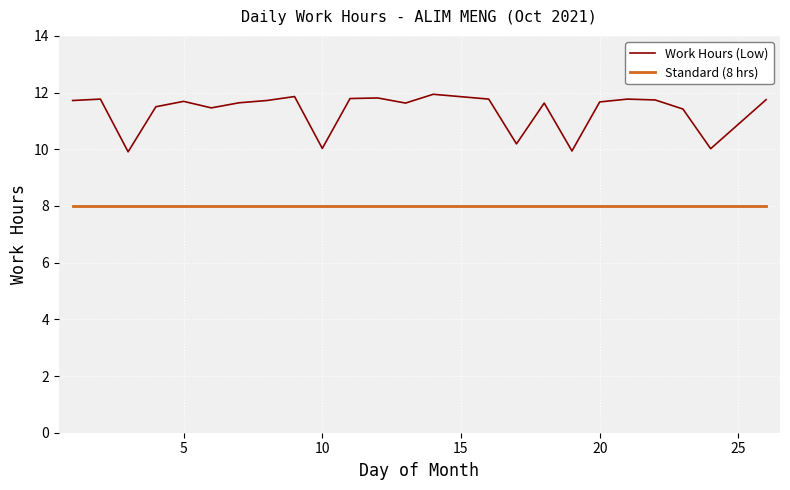

Rank the series by their average value, from lowest to highest.

Standard (8 hrs), Work Hours (Low)